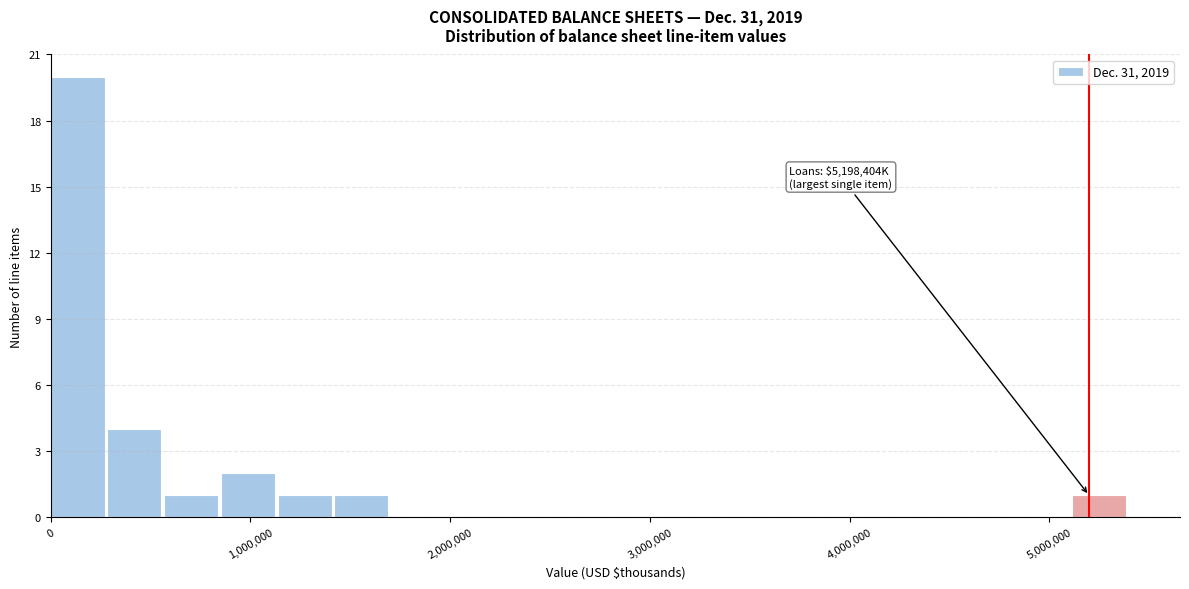

Read against the x-axis, roughly where is the centre of the tallest bar?

100000